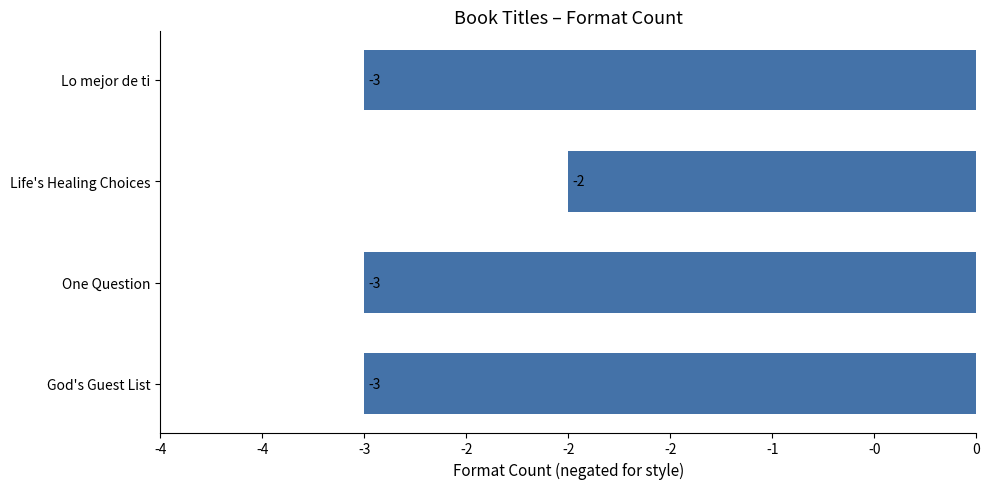

Does the chart contain any negative values?

Yes